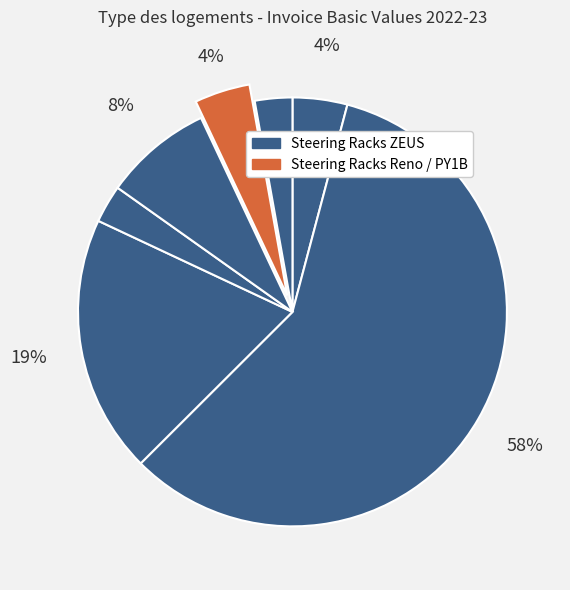

Count the number of slices in the pie.

7